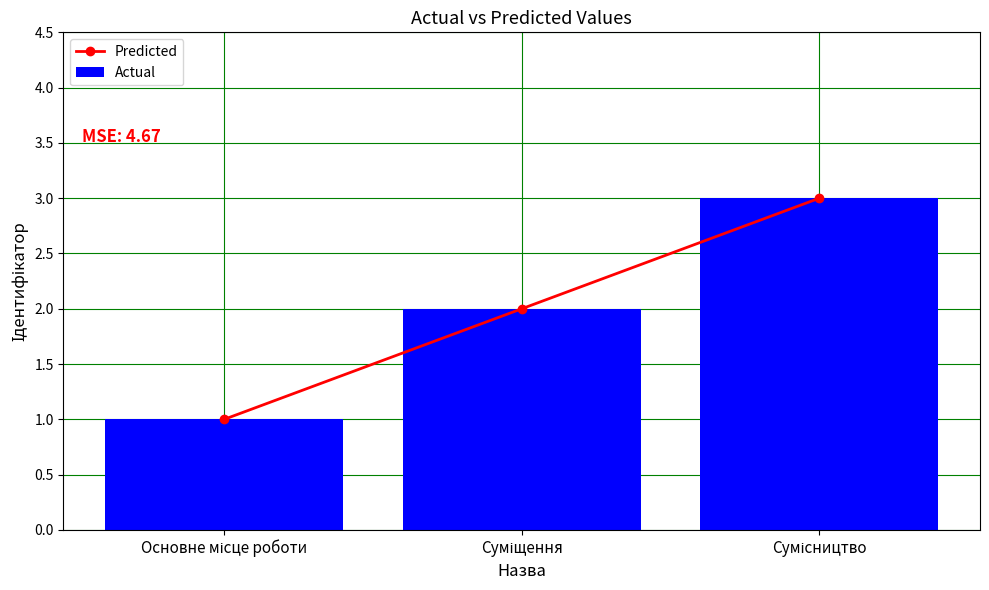

Read the Predicted value at Суміщення.

2